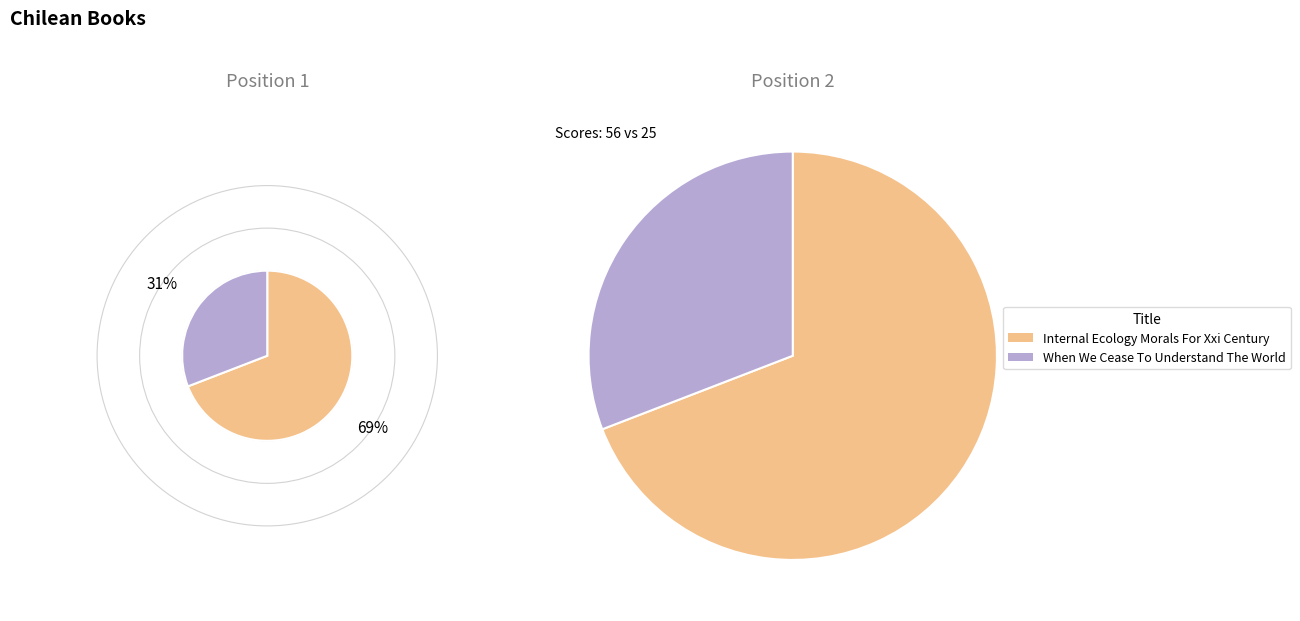

What is the majority slice?

Internal Ecology Morals For Xxi Century